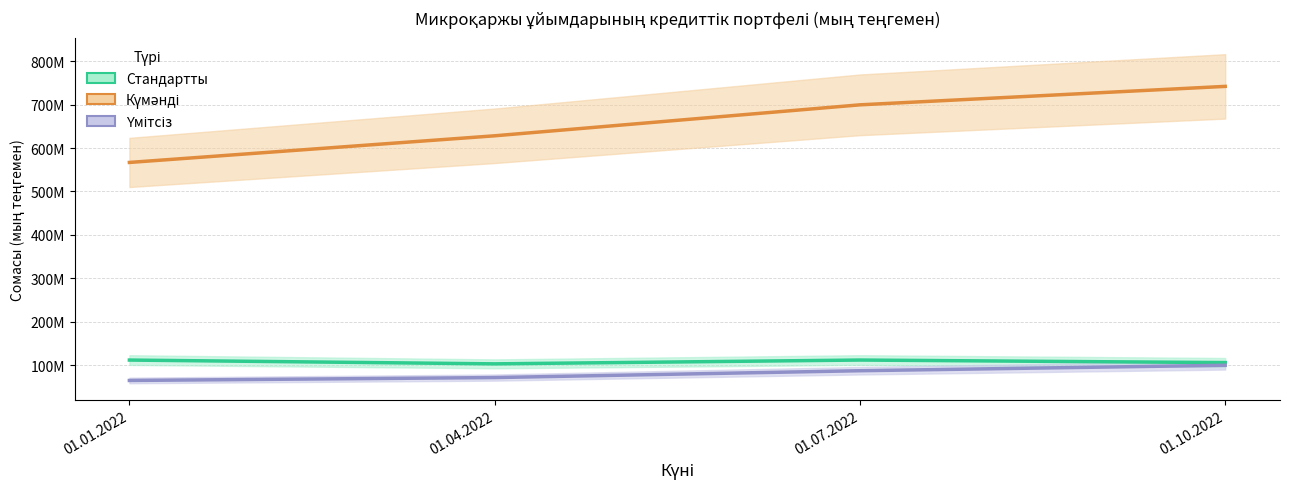

Rank the series by their maximum value, from highest to lowest.

Күмәнді, Стандартты, Үмітсіз